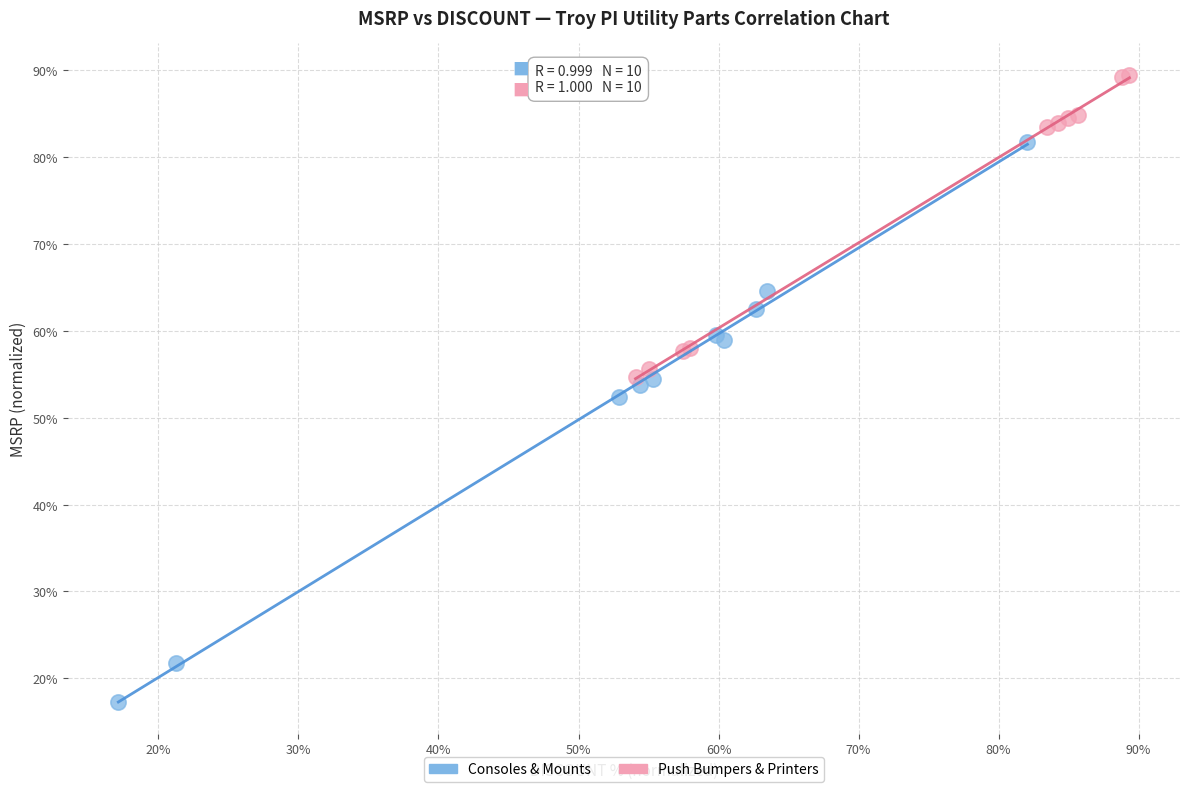

Which series reaches the minimum Y coordinate?

Consoles & Mounts